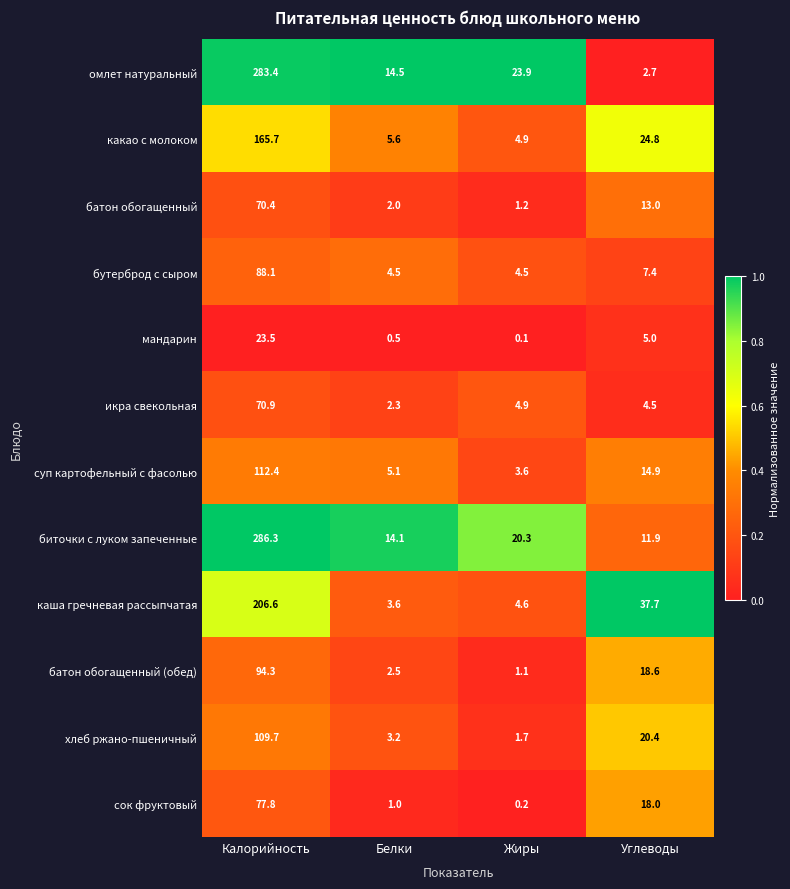

Is it true that батон обогащенный equals 1.2 at Жиры?

True